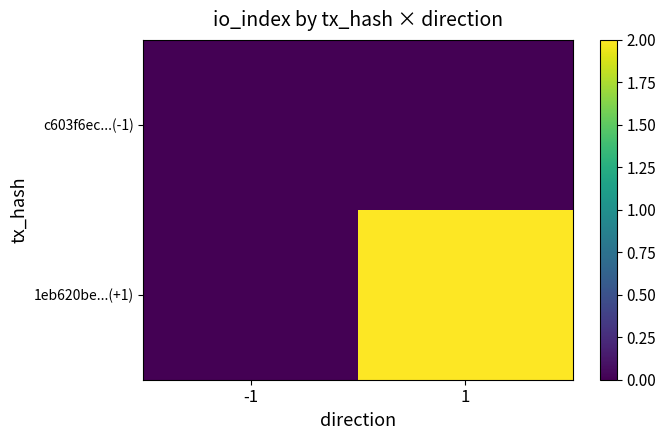

Reading left to right, extract all data points from this chart.

c603f6ec...(-1): -1=0	1=0
1eb620be...(+1): -1=0	1=2